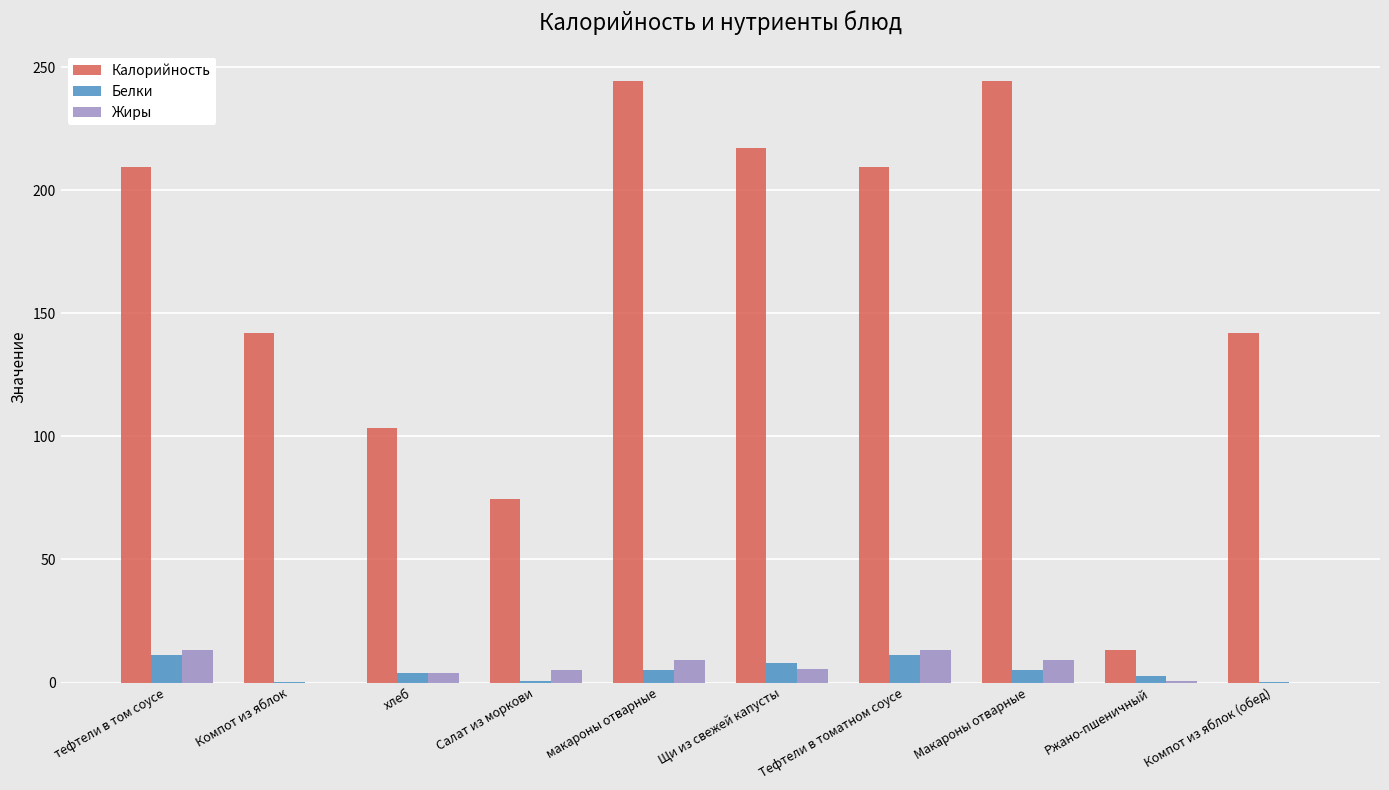

Is it true that Жиры equals 0.0 at Компот из яблок (обед)?

True